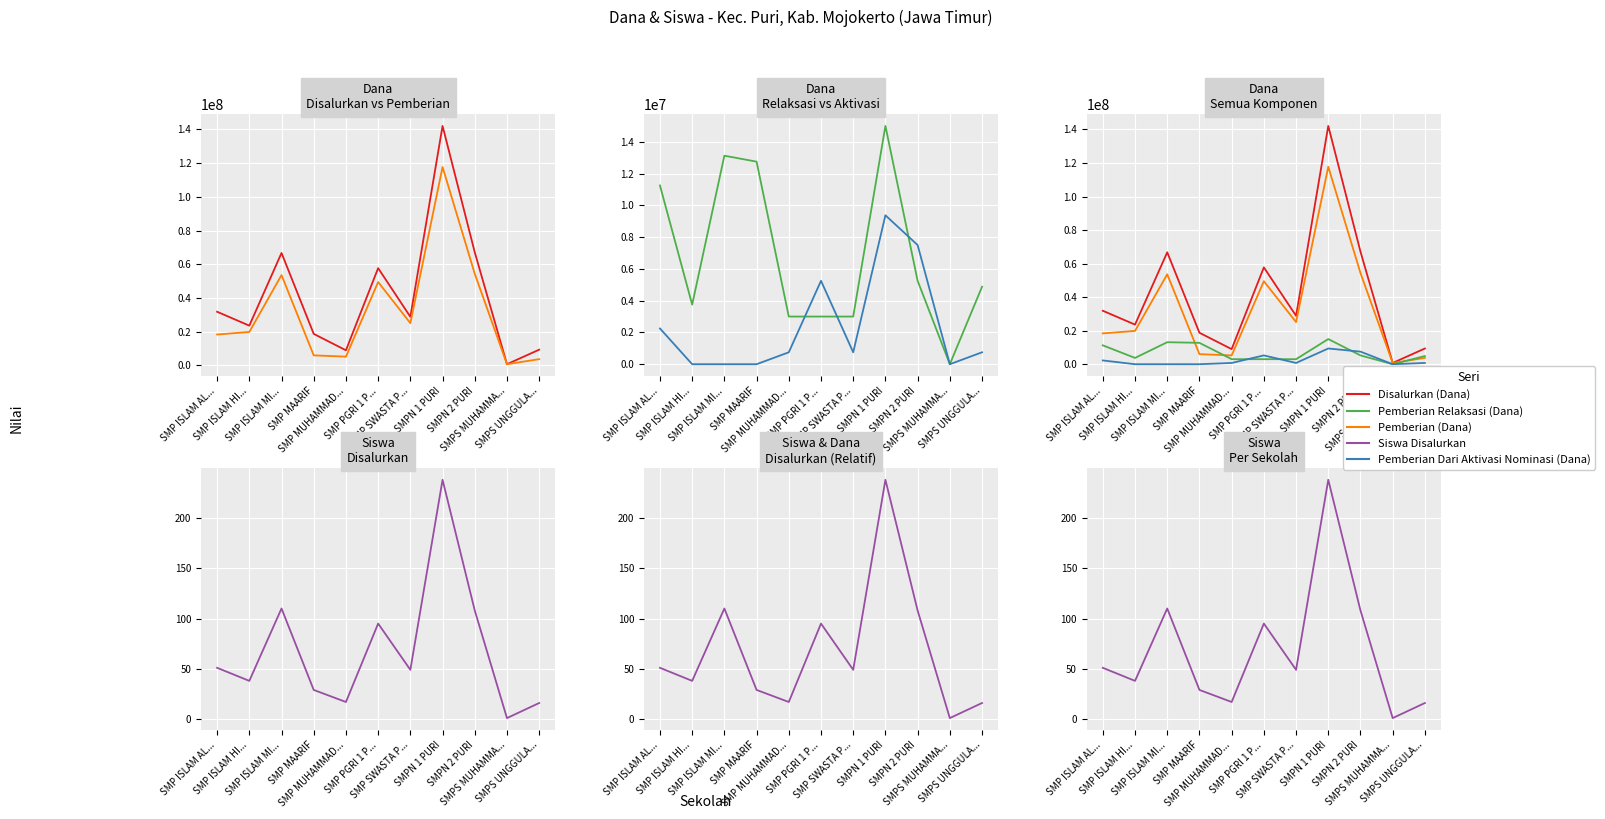

What are all the series names shown in the legend?

Disalurkan (Dana), Pemberian (Dana), Pemberian Relaksasi (Dana), Pemberian Dari Aktivasi Nominasi (Dana), Siswa Disalurkan